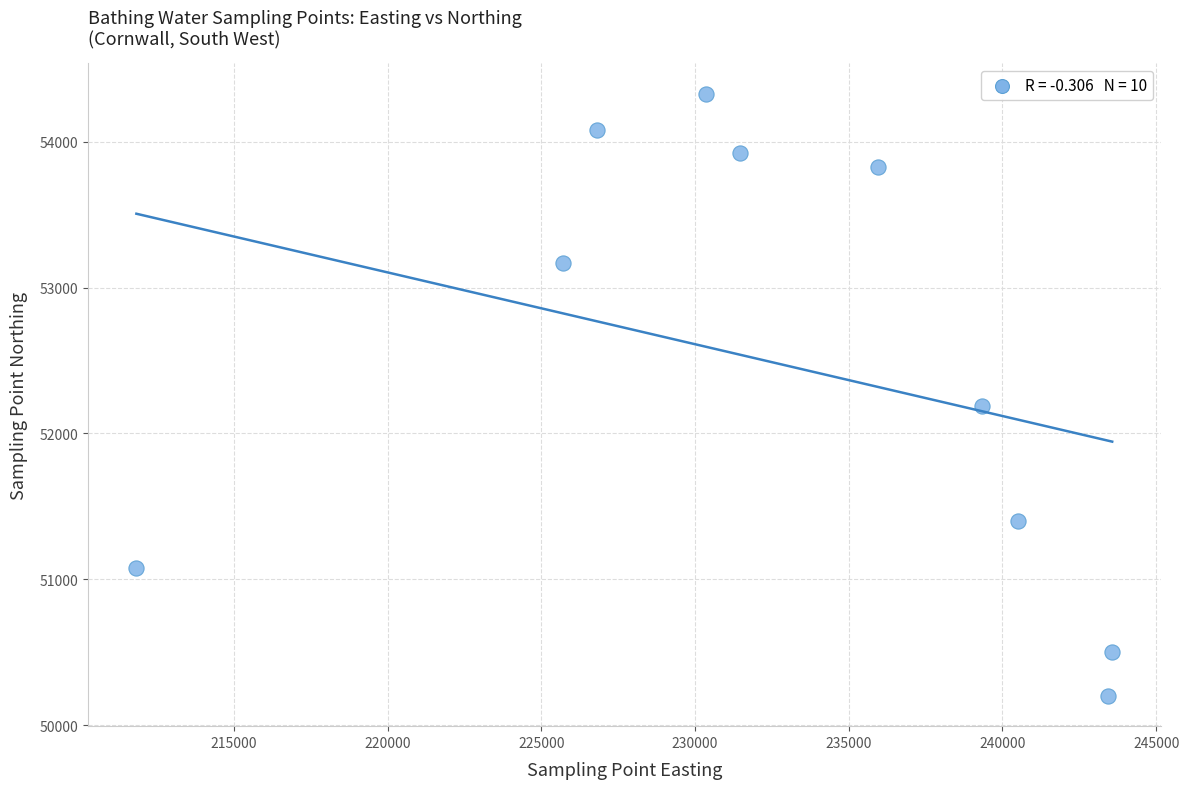

What is the range of Y values (max minus min)?

4130